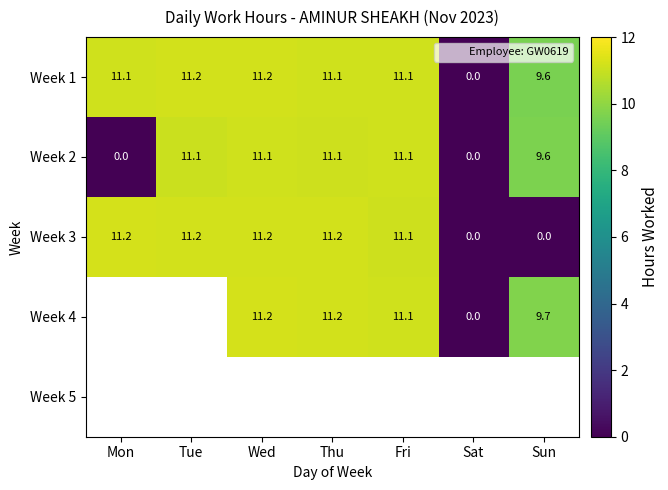

Where does the Week 2 series first go above 11?

Tue